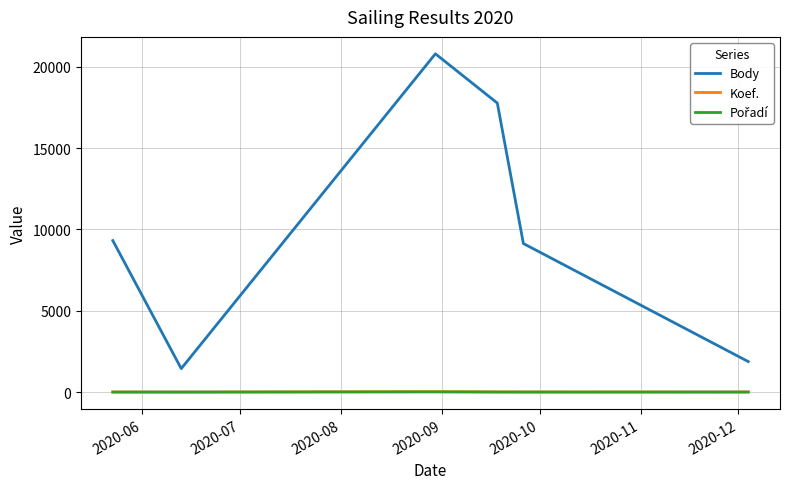

Which series has the largest total across all categories?

Body